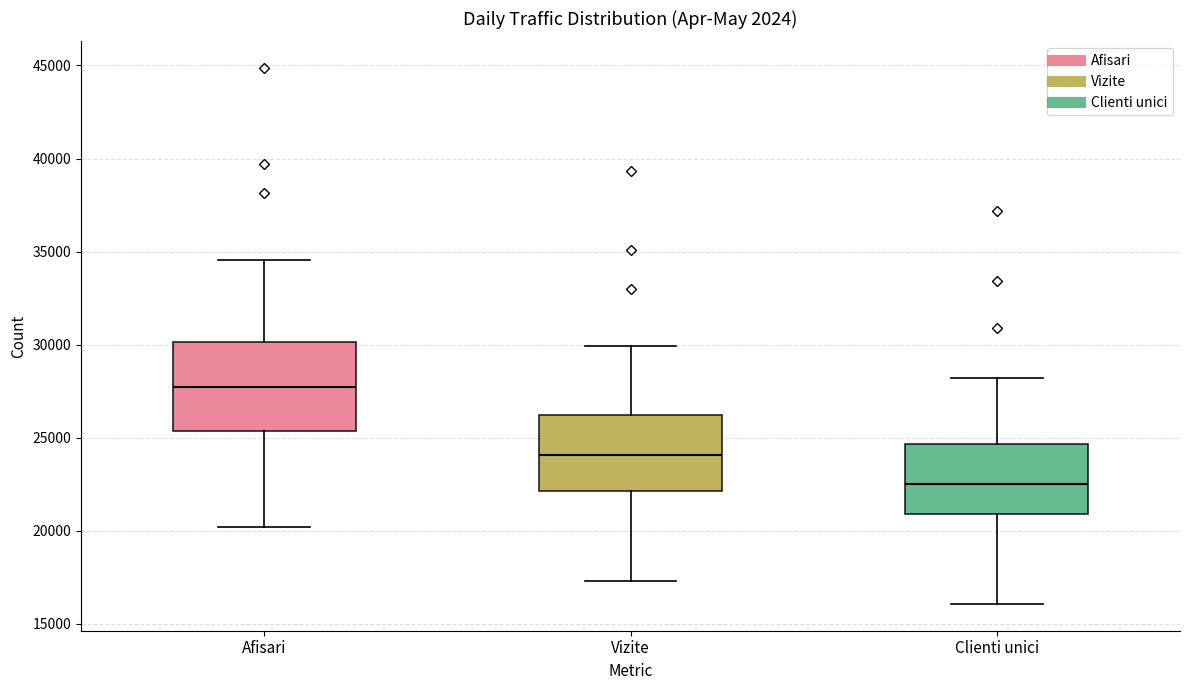

Reading left to right, transcribe this box plot: for each box, give where its median line is, the range the box spans, and where its two whiskers end, as read against the y-axis. The values are not printed on the chart, so give them approximately, as read against the axis.

Afisari: median 27500, box 25500 to 30000, whiskers 20000 to 34500
Vizite: median 24000, box 22000 to 26000, whiskers 17500 to 30000
Clienti unici: median 22500, box 21000 to 24500, whiskers 16000 to 28000